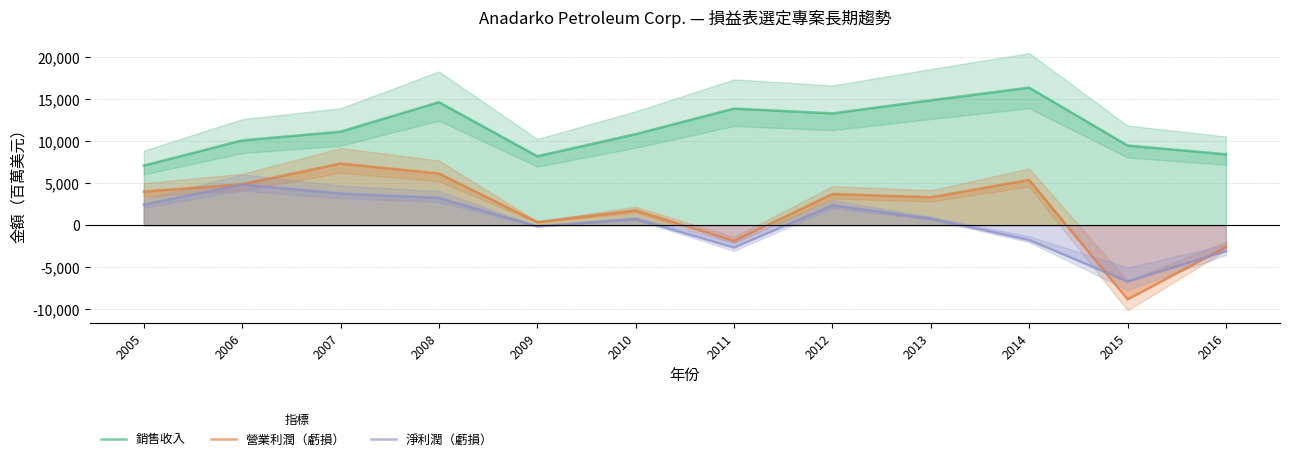

Which has a higher value, 2008 or 2009?

2008